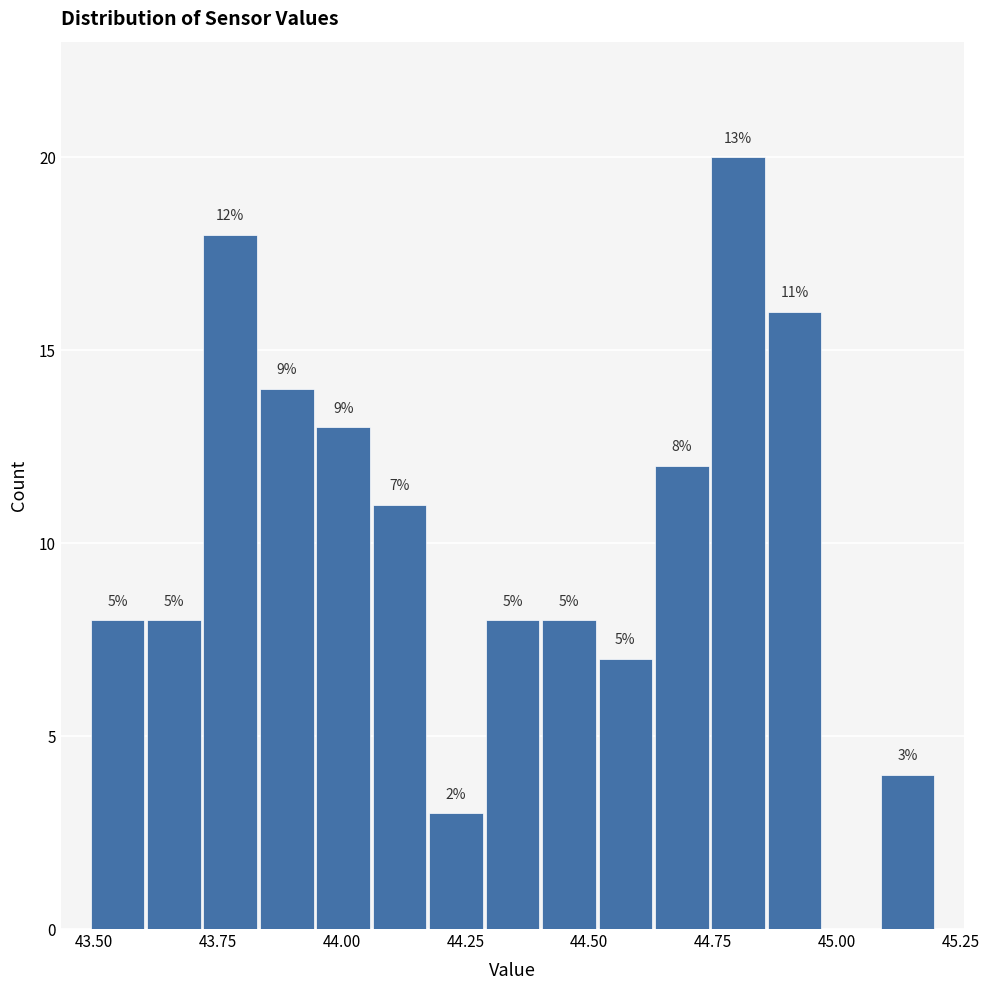

Around what value on the x-axis is the tallest bar? Give the approximate position of its centre, as read against the axis.

44.80